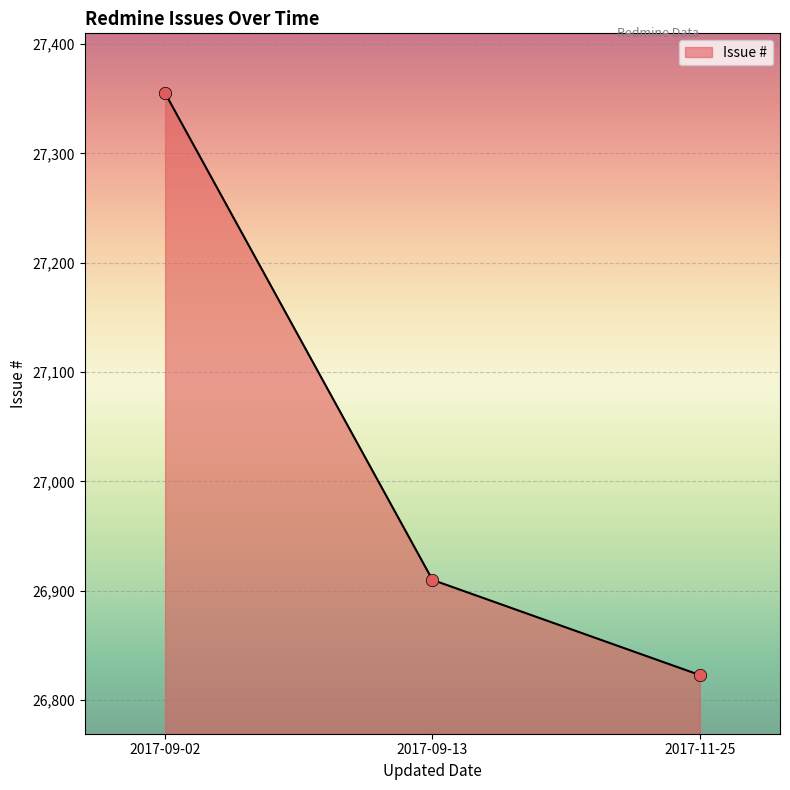

What is the change in value from 2017-09-02 to 2017-09-13?

-445